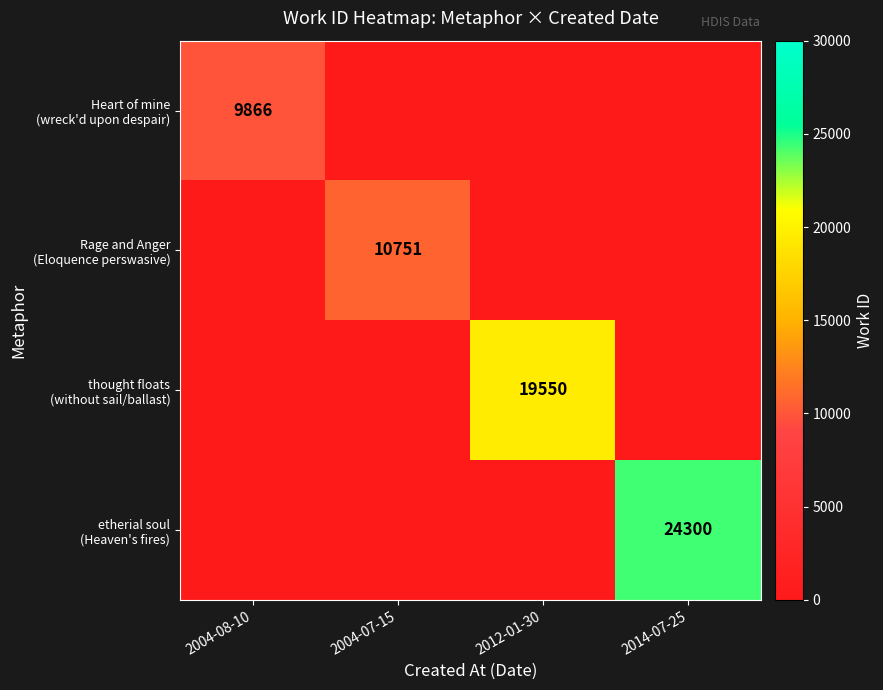

How many data points in Heart of mine (wreck'd upon despair) are above 0?

1